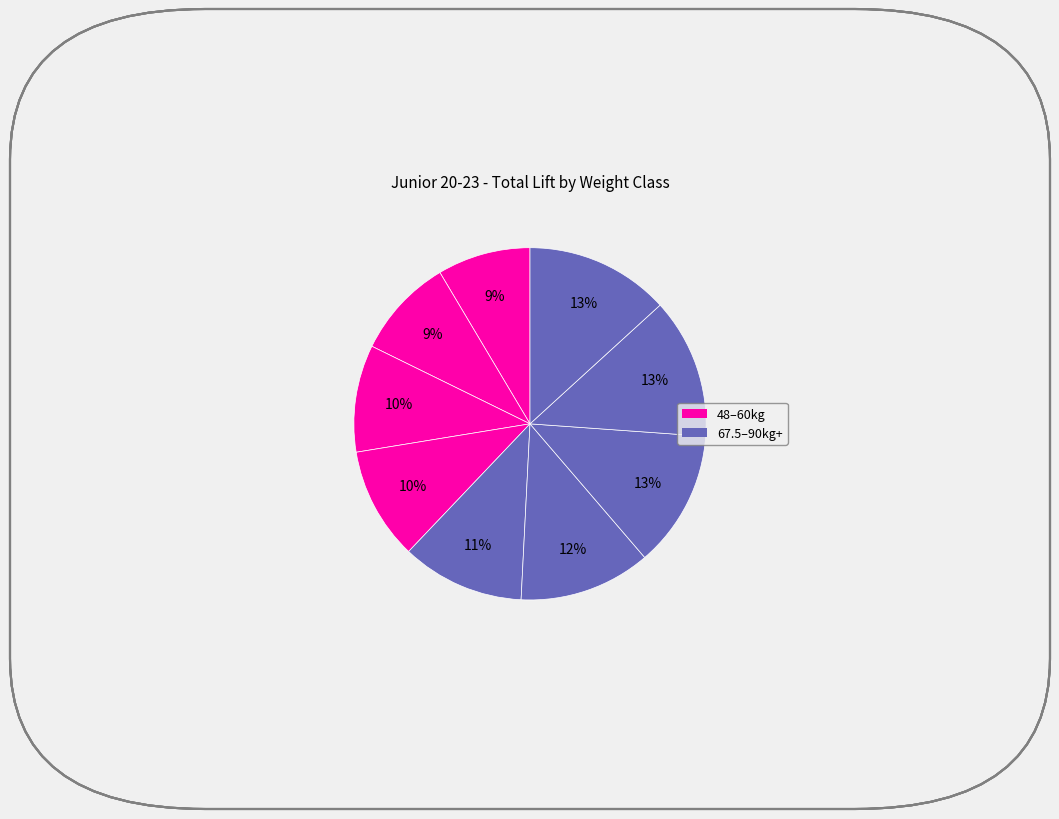

Which category has the biggest portion of the pie?

90kg+